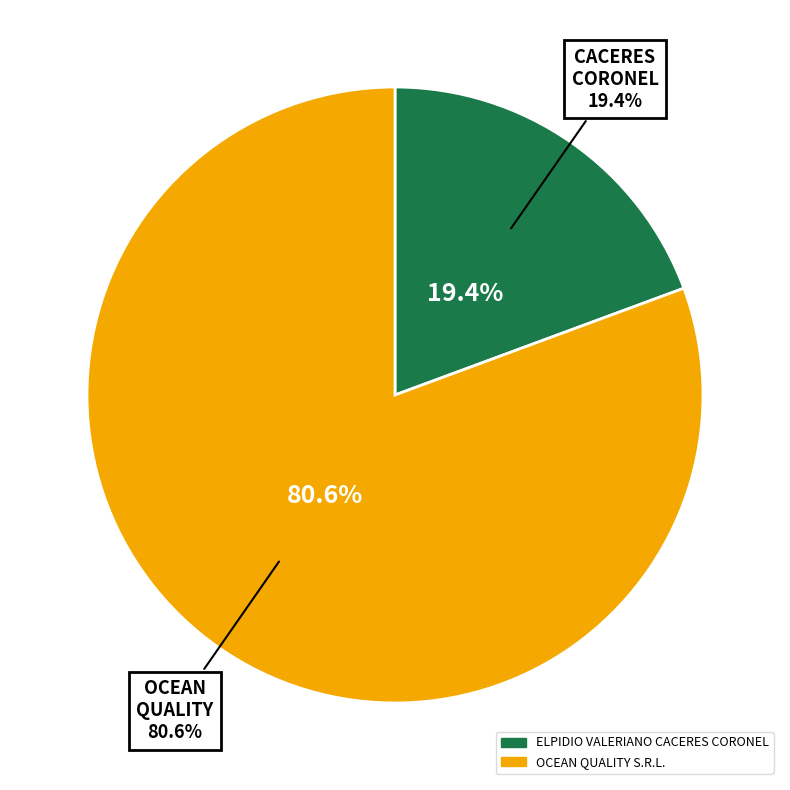

How many segments does this pie chart have?

2